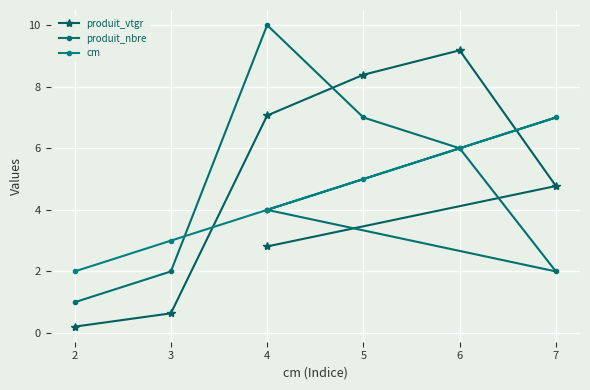

Which series has the widest spread of values?

produit_nbre